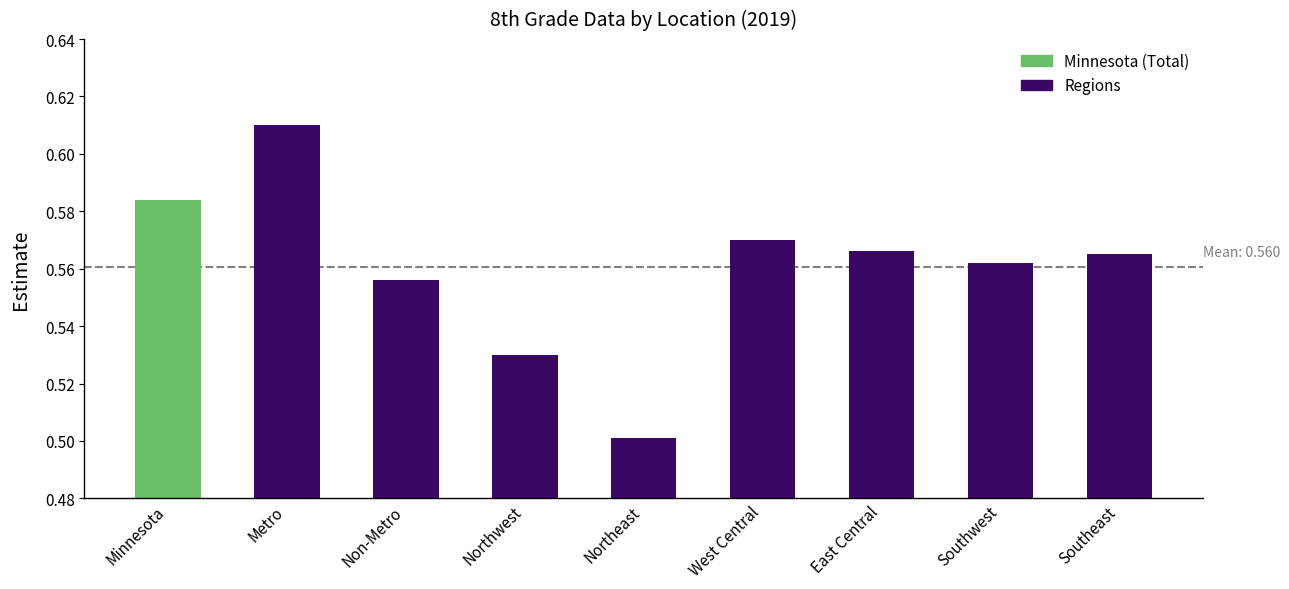

What is the difference between the maximum and minimum values?

0.1